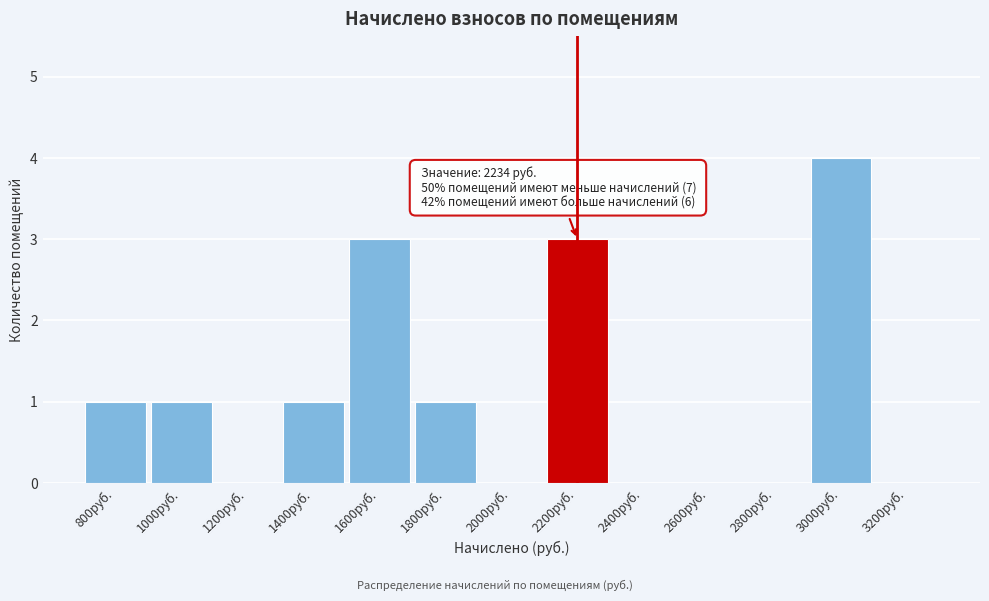

Reading right to left, what are all the values shown in this chart?

3200руб.=0	3000руб.=4	2800руб.=0	2600руб.=0	2400руб.=0	2200руб.=3	2000руб.=0	1800руб.=1	1600руб.=3	1400руб.=1	1200руб.=0	1000руб.=1	800руб.=1